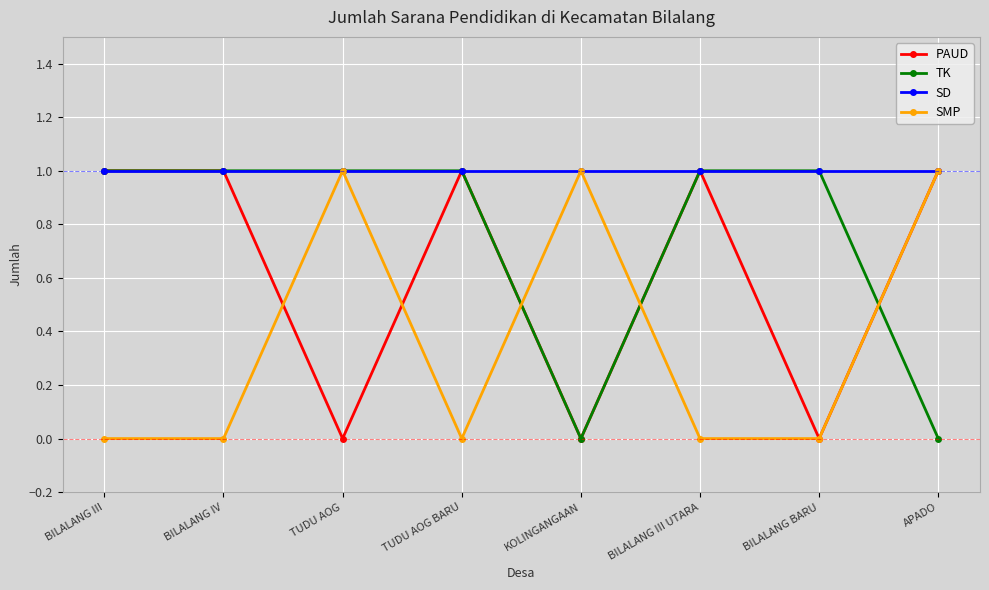

Is this an area chart (filled region under the line)?

No